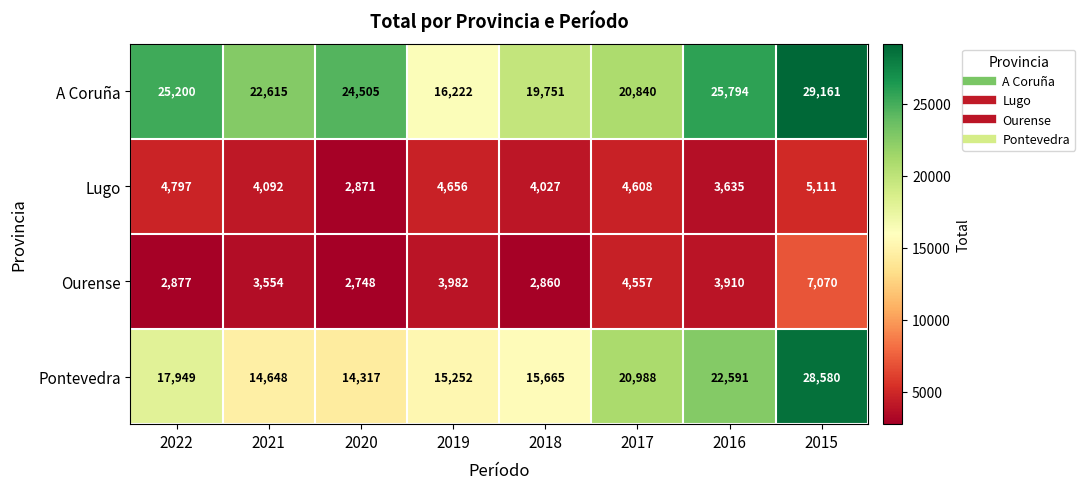

Which category has the highest value in the Pontevedra series?

2015